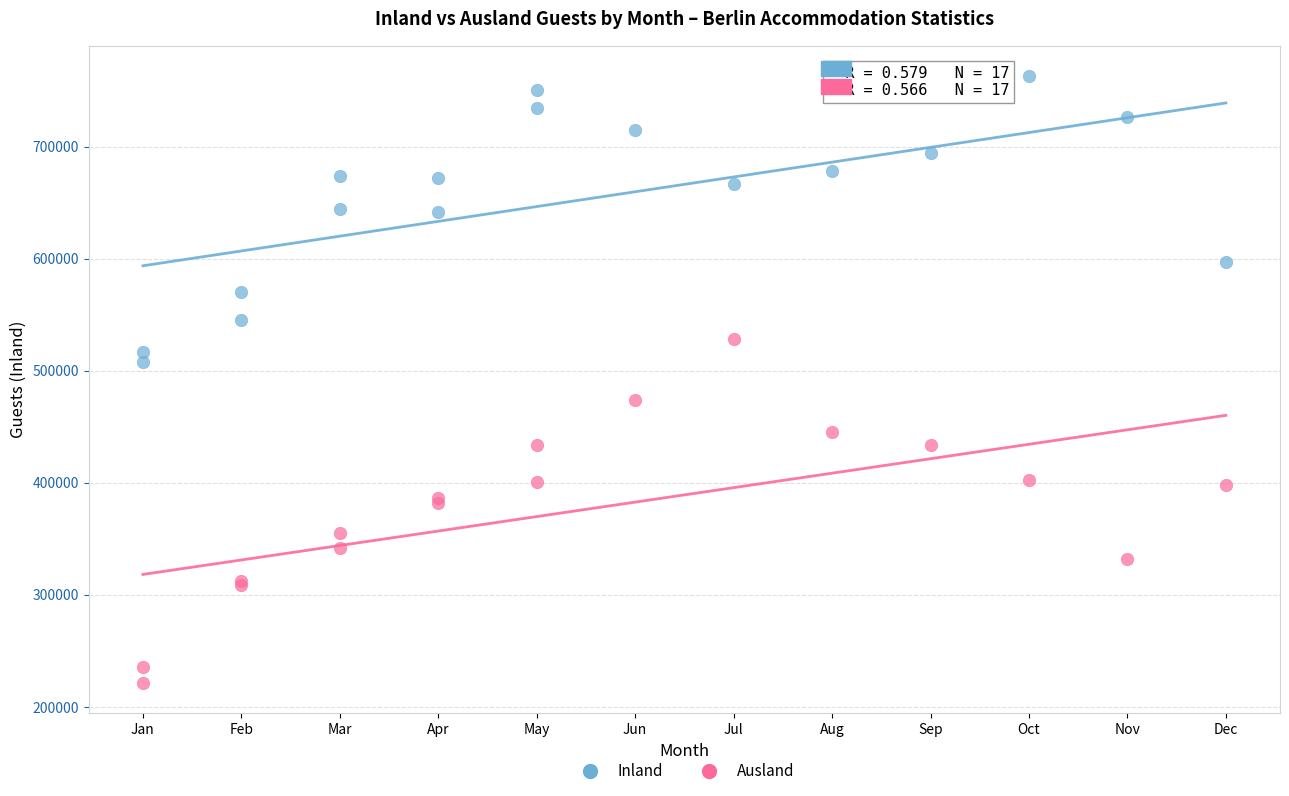

Which series reaches the maximum Y coordinate?

Inland